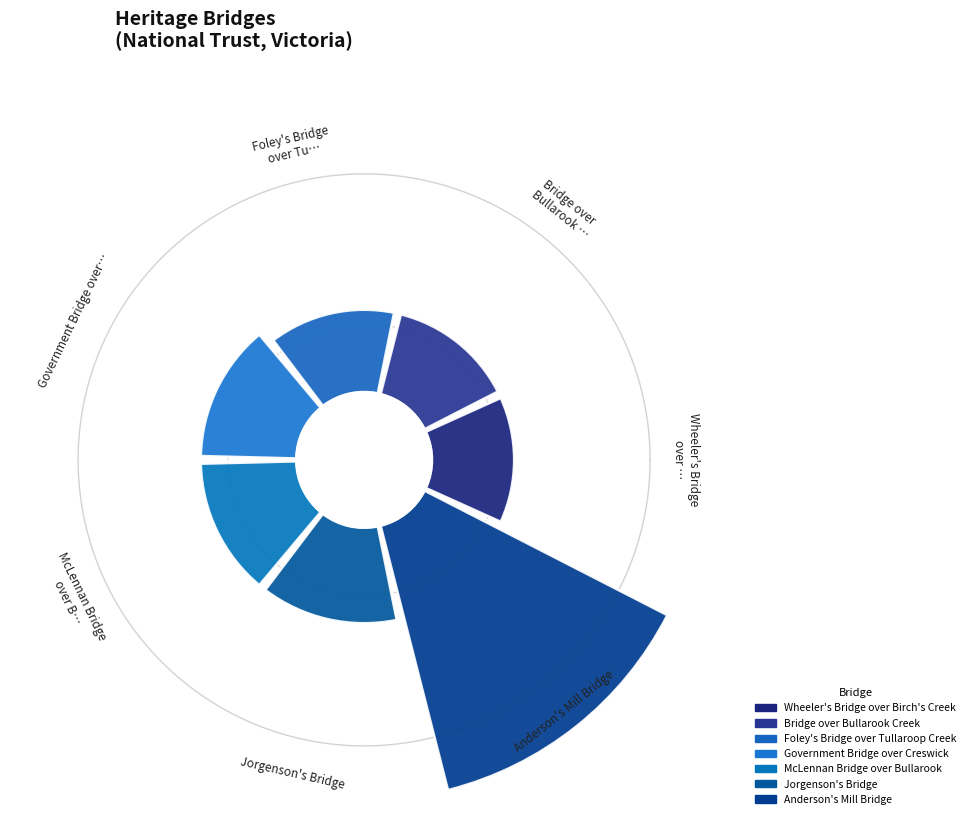

Which slice is the largest?

Anderson's Mill Bridge